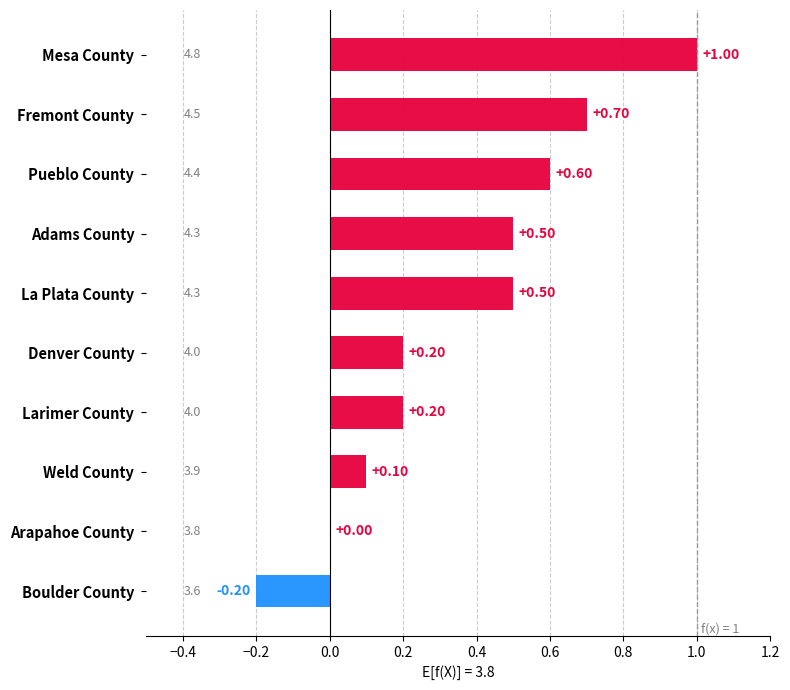

Reading left to right, transcribe all the data shown in this chart.

4.8	4.5	4.4	4.3	4.3	4.0	4.0	3.9	3.8	3.6